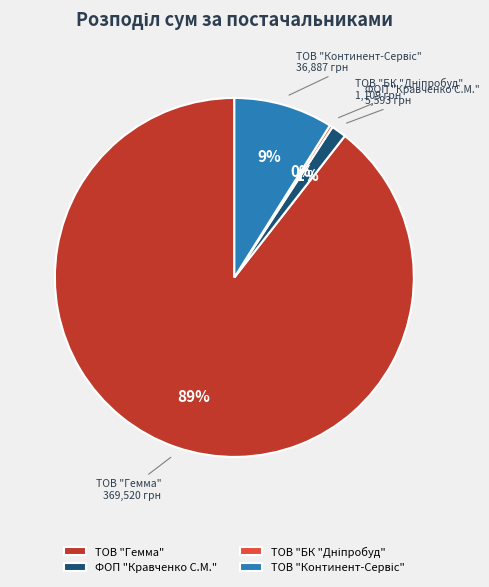

Does any single category account for the majority?

Yes